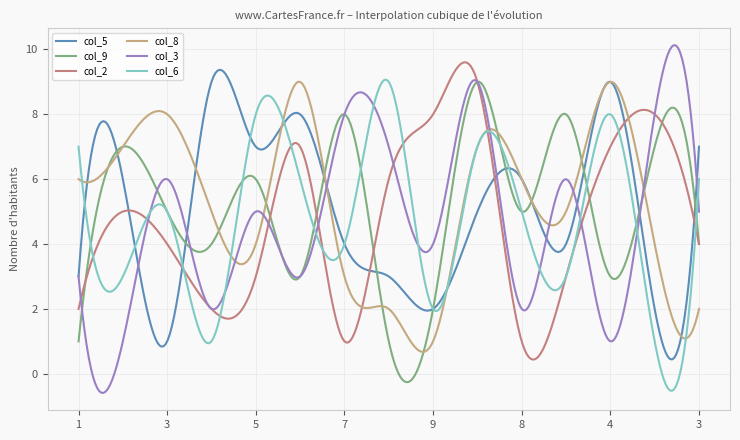

How many lines are shown in the chart?

6